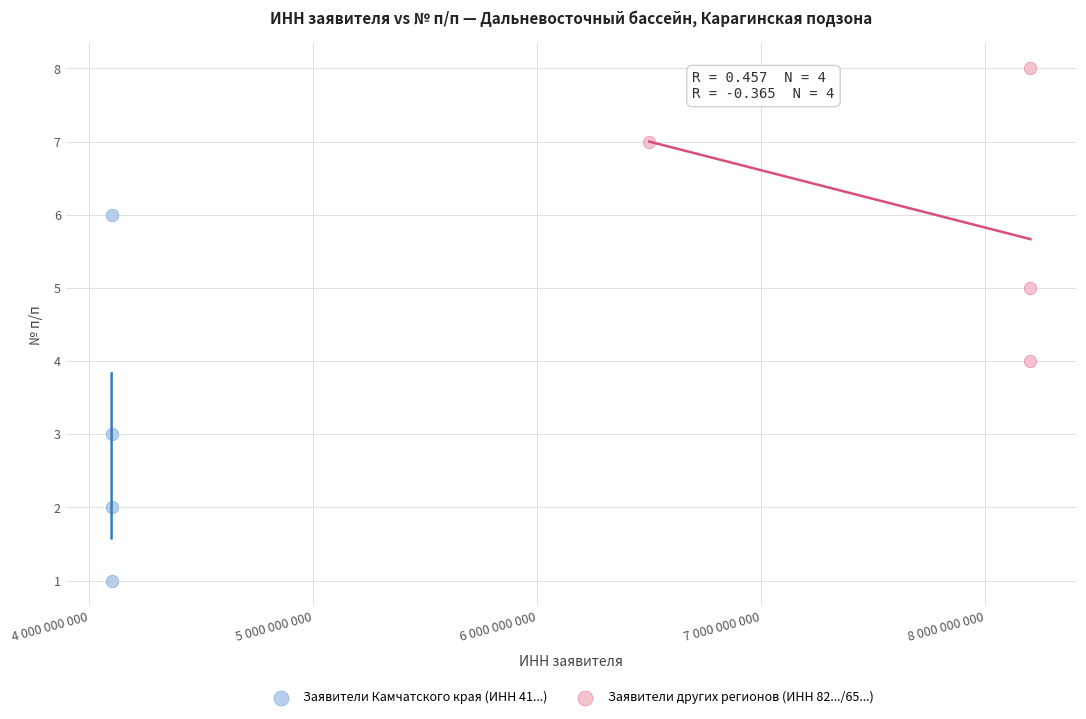

Which series has the largest Y range (max minus min)?

Заявители Камчатского края (ИНН 41...)